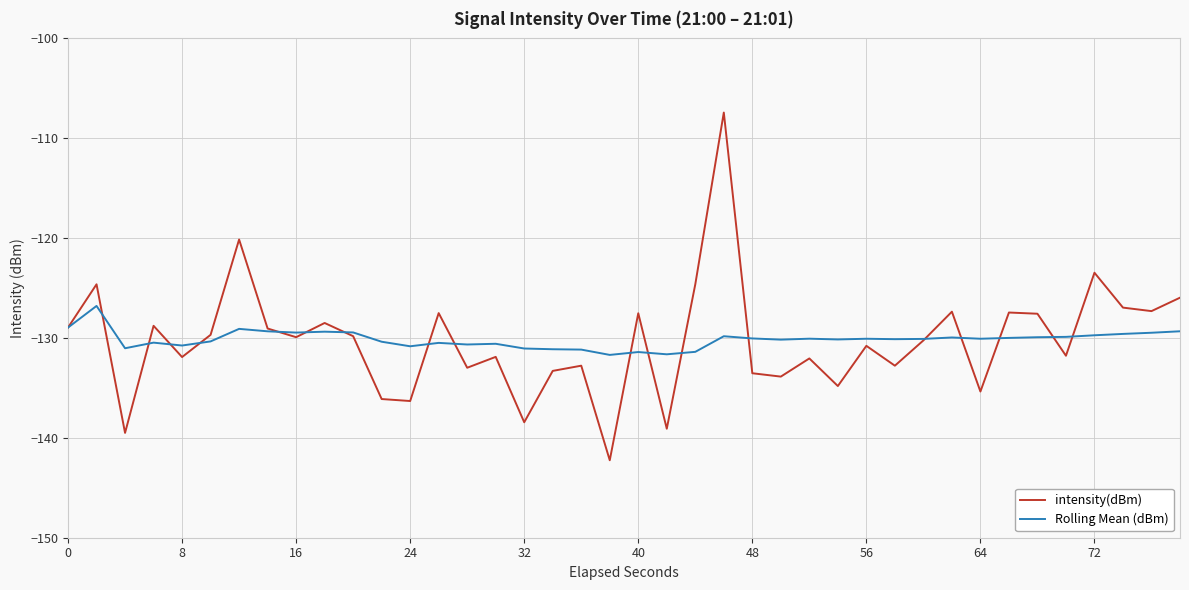

After their last crossing, which series has the higher values: Rolling Mean (dBm) or intensity(dBm)?

intensity(dBm)